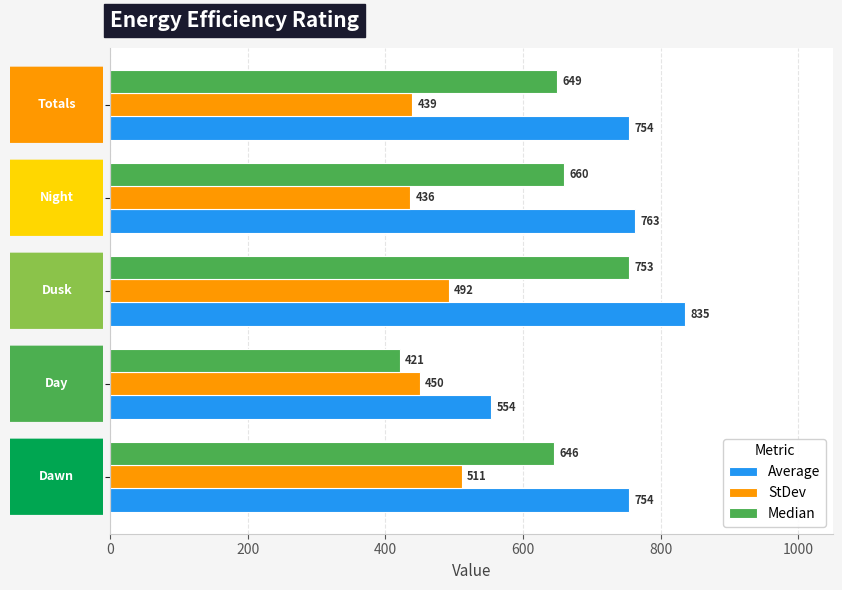

Between Dawn and Night, which series saw the biggest shift?

StDev